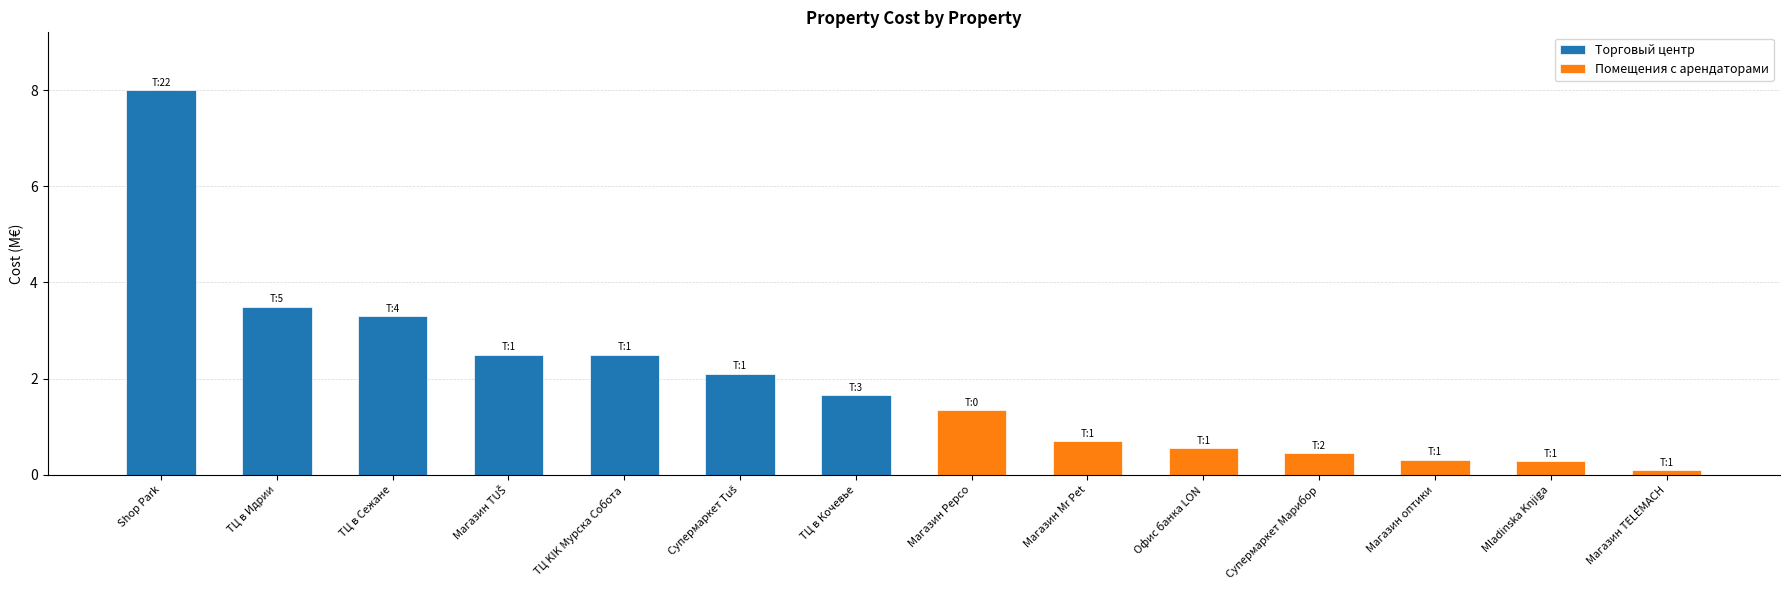

What is the difference between the maximum and second lowest values in the Торговый центр series?

5.9